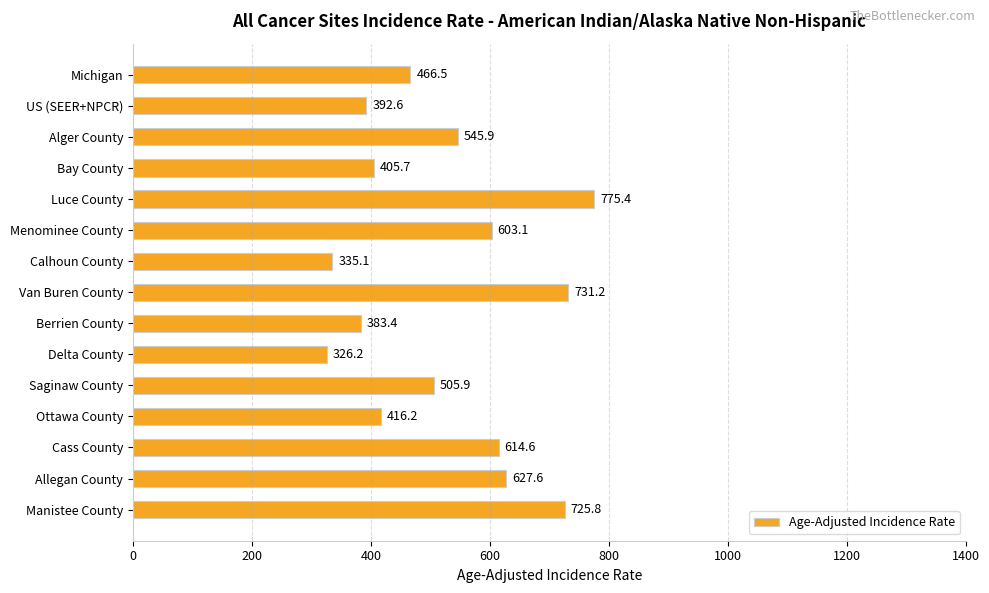

What is the difference between the maximum and minimum values?

449.2